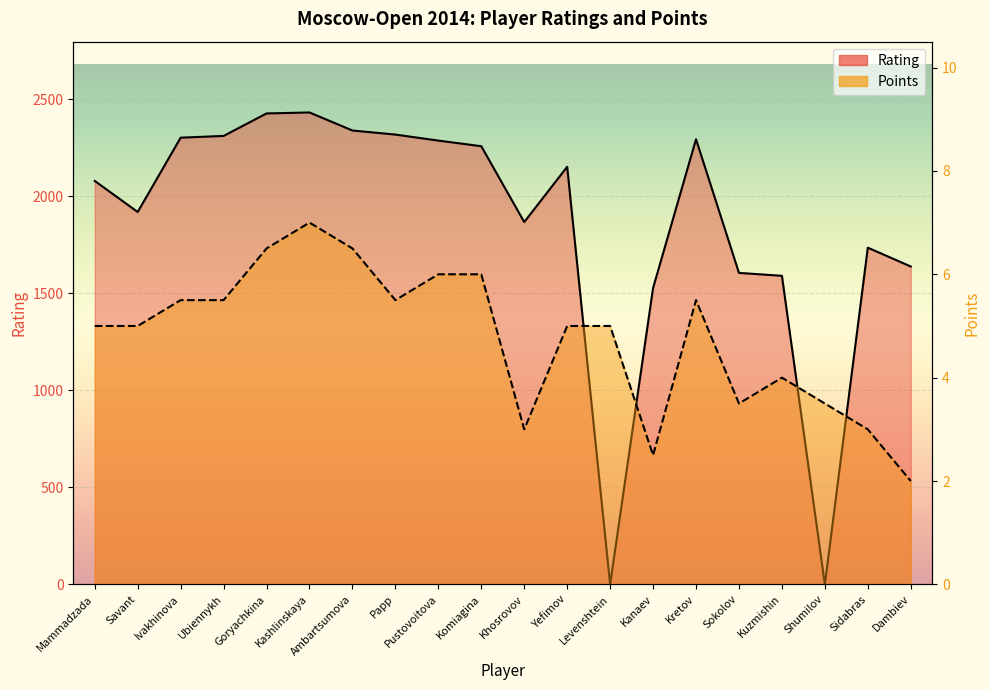

How many Points values are between 3 and 6?

15